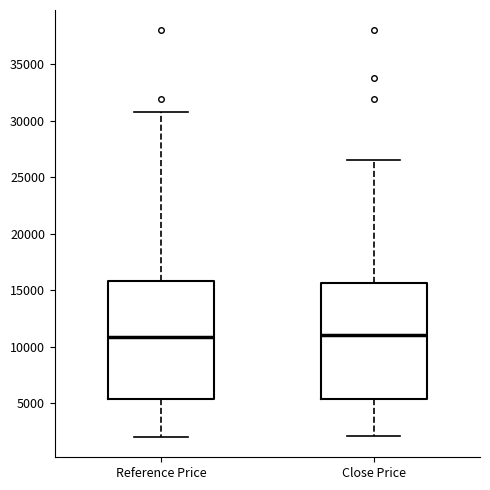

Reading left to right, transcribe this box plot: for each box, give where its median line is, the range the box spans, and where its two whiskers end, as read against the y-axis. The values are not printed on the chart, so give them approximately, as read against the axis.

Reference Price: median 11000, box 5500 to 16000, whiskers 2000 to 31000
Close Price: median 11000, box 5500 to 15500, whiskers 2000 to 26500